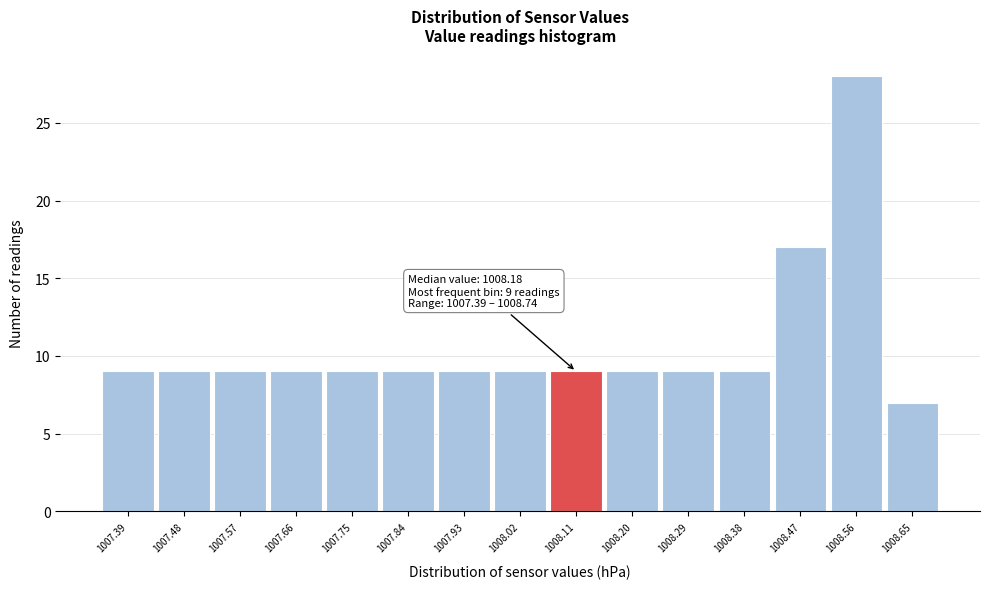

Reading left to right, list all the values displayed in this chart.

1007.39=9	1007.48=9	1007.57=9	1007.66=9	1007.75=9	1007.84=9	1007.93=9	1008.02=9	1008.11=9	1008.20=9	1008.29=9	1008.38=9	1008.47=17	1008.56=28	1008.65=7